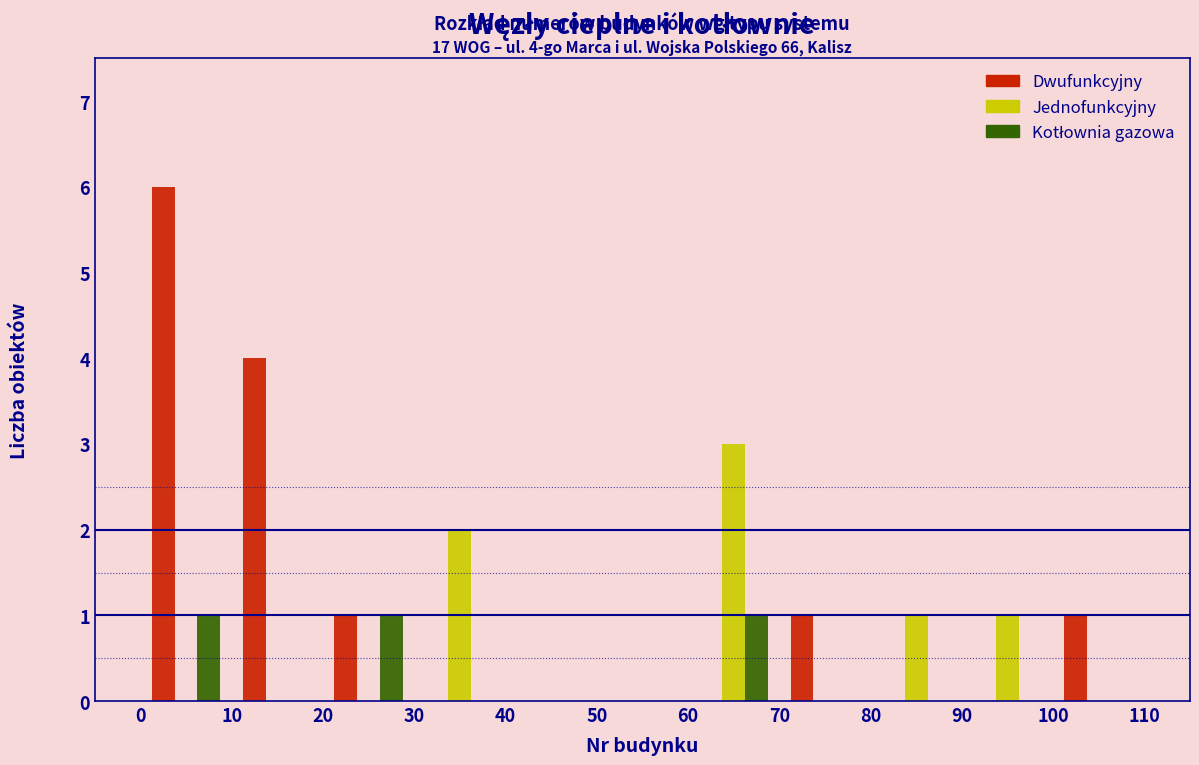

In the Dwufunkcyjny series, which range on the x-axis has the tallest bar?

0 to 10